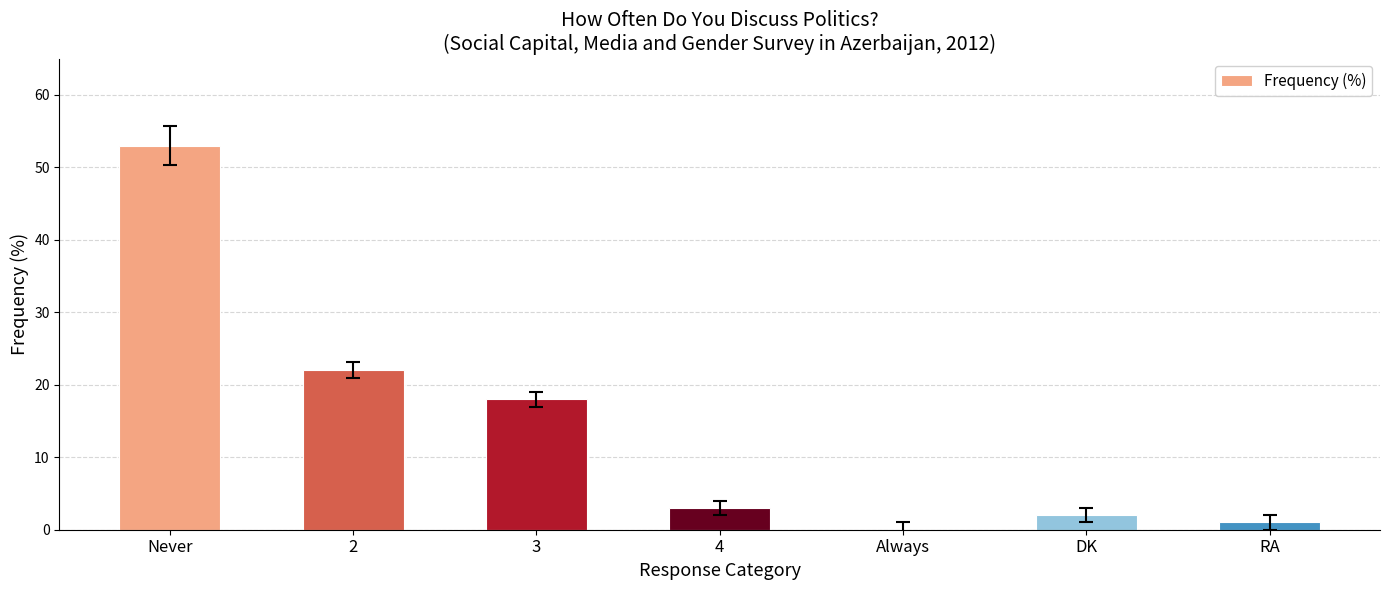

At which category does the chart reach its peak across all series?

Never